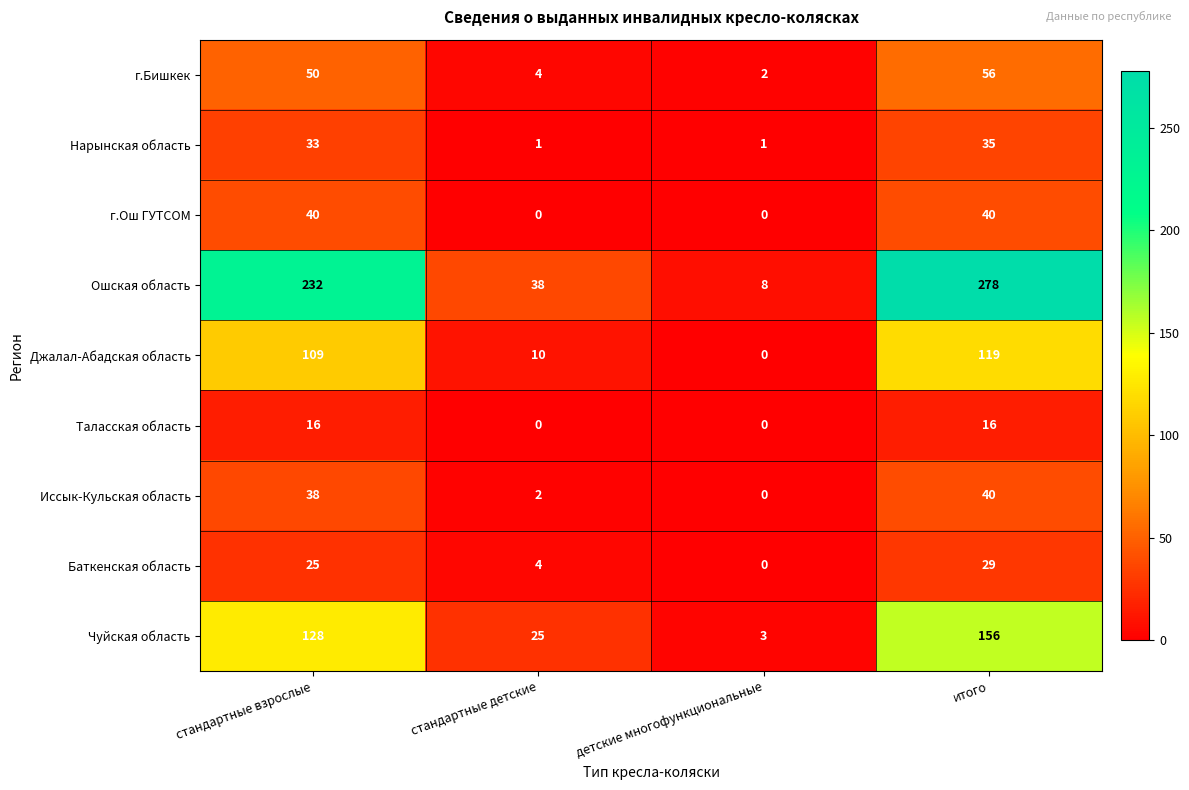

What is the maximum value shown in the chart?

278